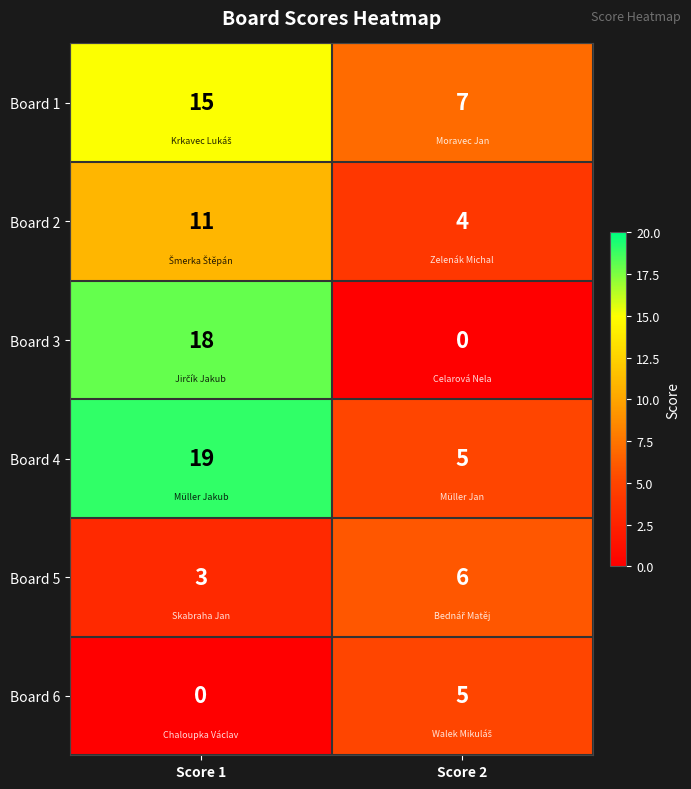

At which category does the chart reach its peak across all series?

Score 1